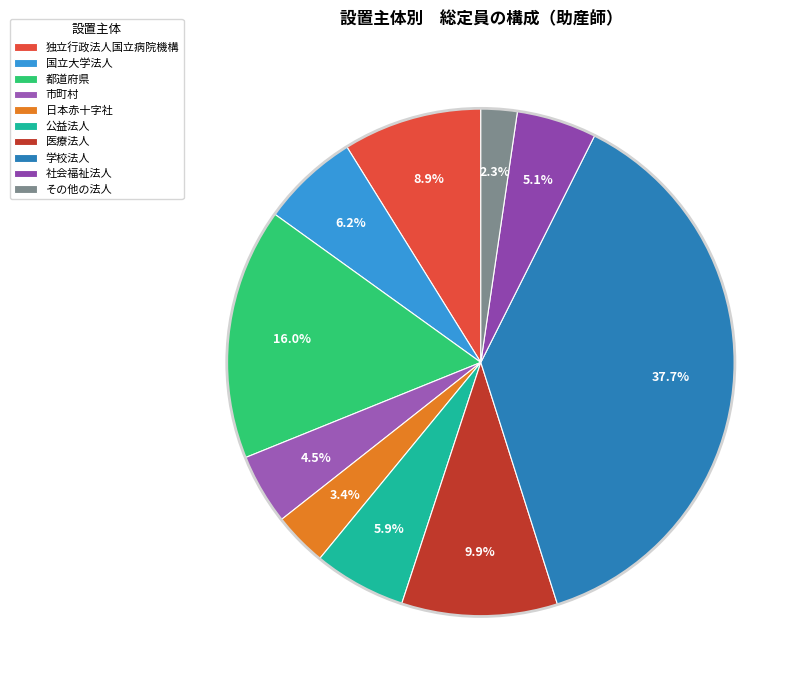

To the nearest percent, what portion does 社会福祉法人 represent?

5%